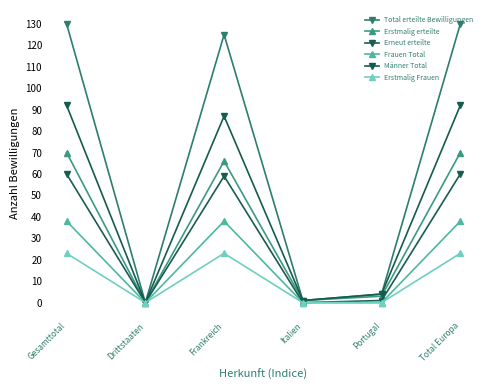

What is the difference between the maximum and minimum values in the Erstmalig erteilte series?

70